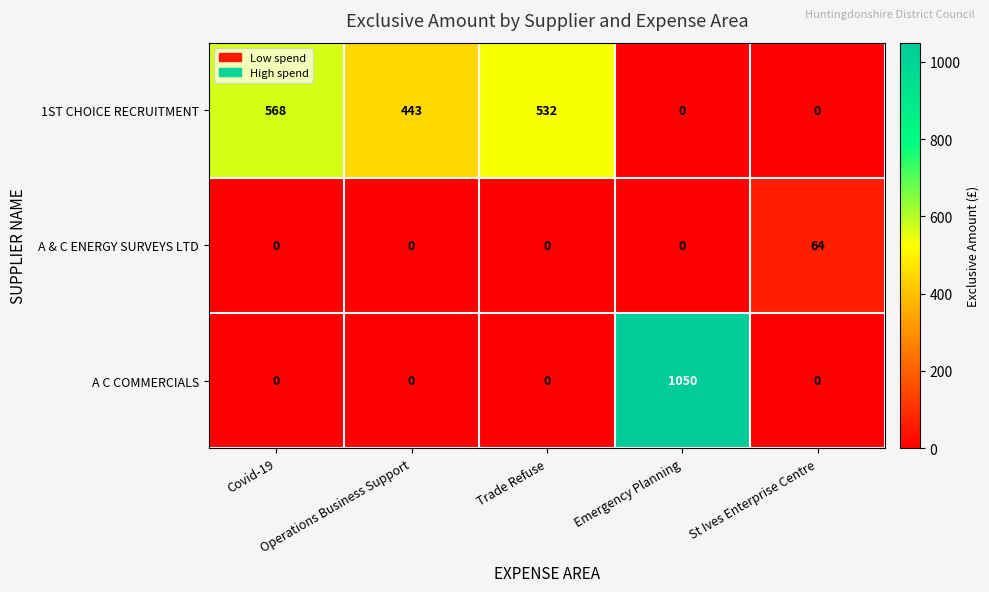

Rank the series by their average value, from highest to lowest.

1ST CHOICE RECRUITMENT, A C COMMERCIALS, A & C ENERGY SURVEYS LTD